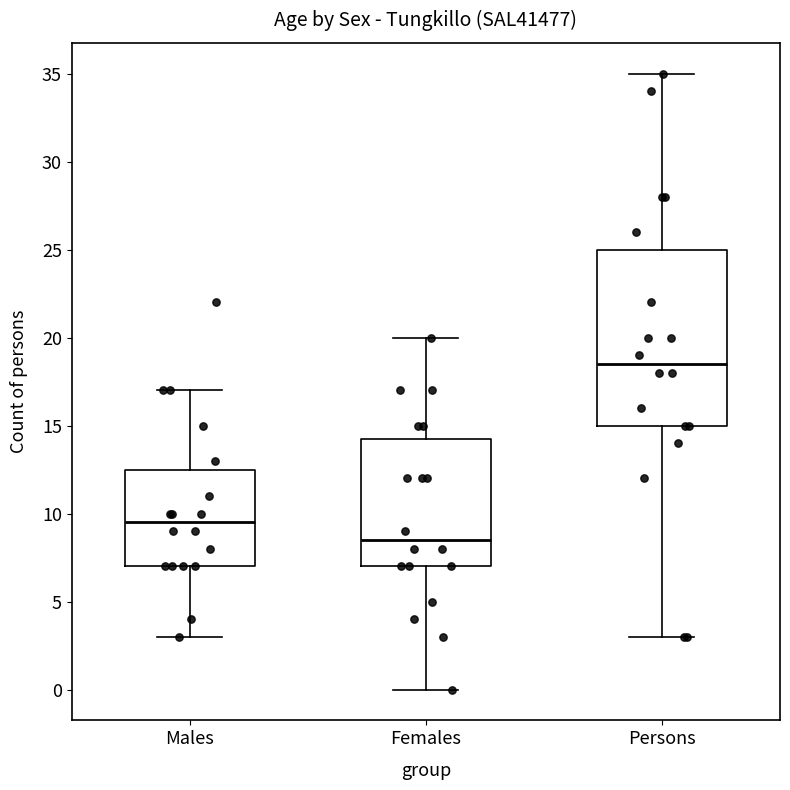

Which box has the lowest median line?

Females